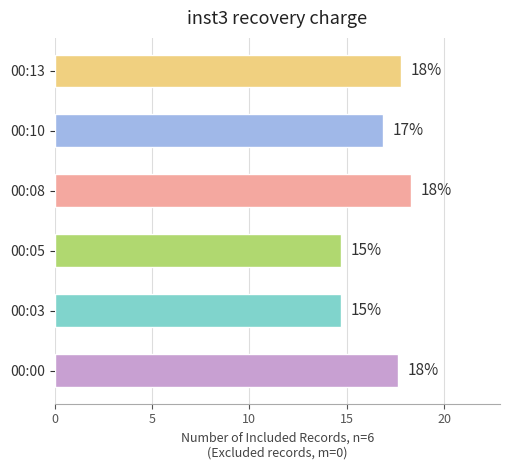

How many data points does each series have?

6